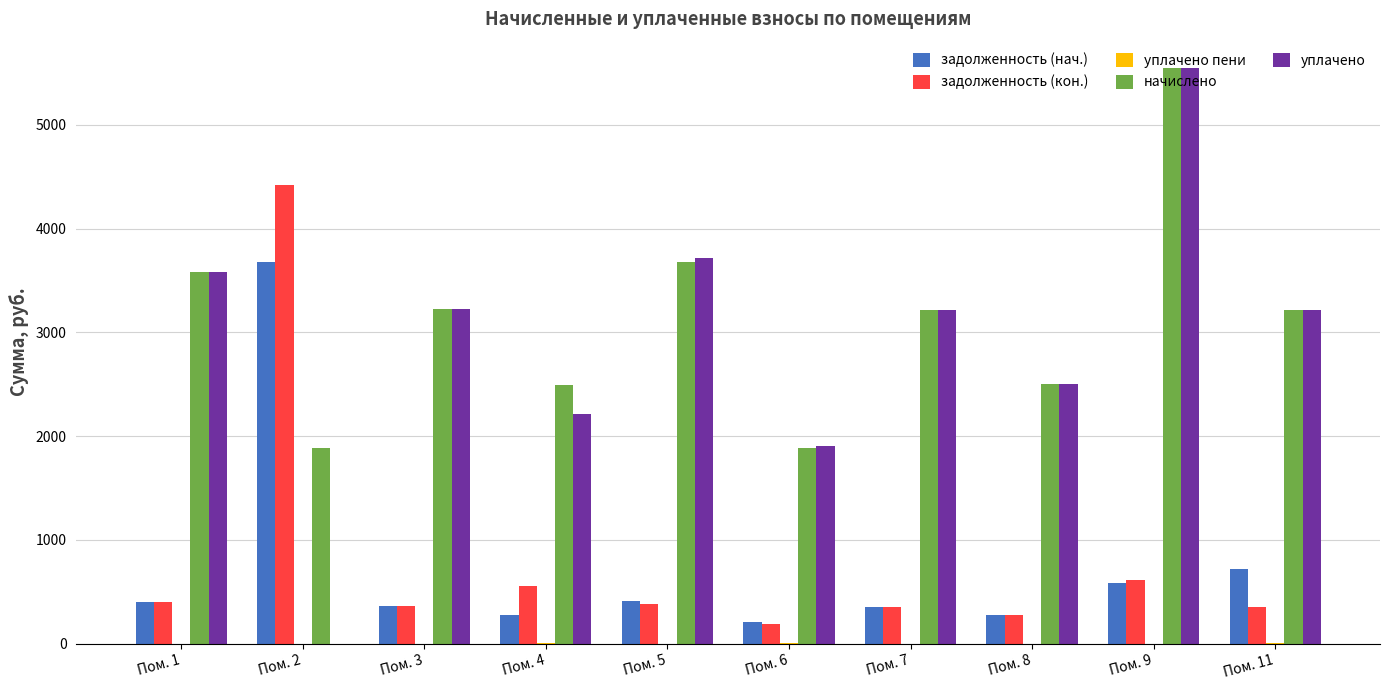

Is the value of уплачено at Пом. 1 greater than the value of задолженность (нач.) at Пом. 5?

Yes